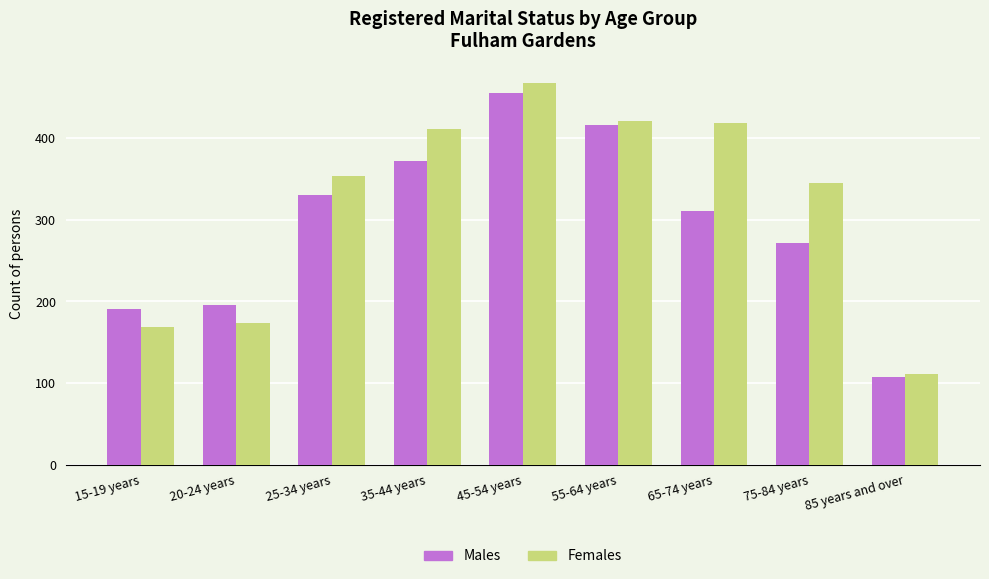

Reading left to right, what are all the values shown in this chart?

Males: 191	196	331	372	456	416	311	272	108
Females: 169	174	354	411	468	421	419	345	111